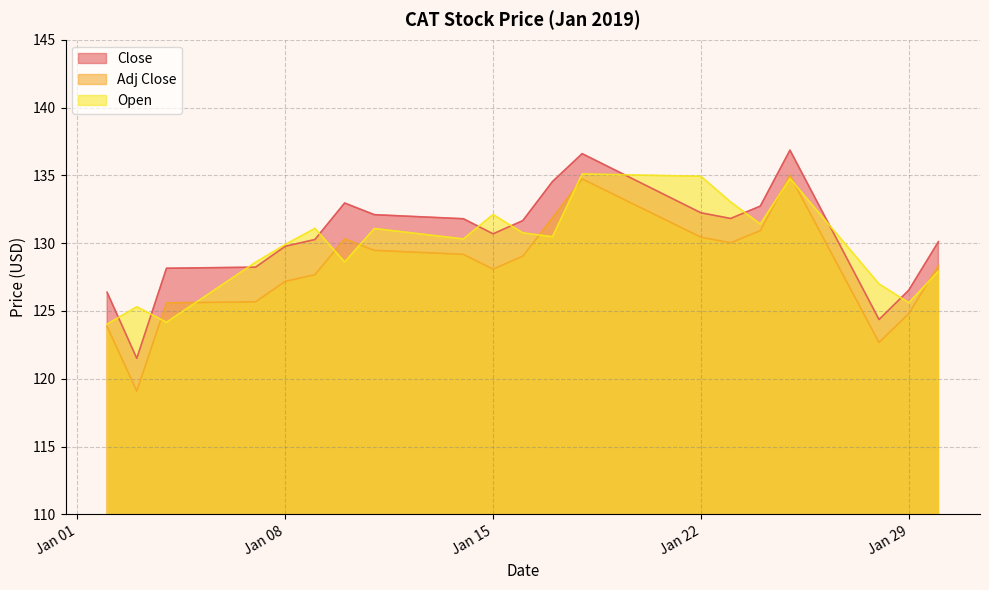

What is the value of the Close point at the 20th from the left?

130.1